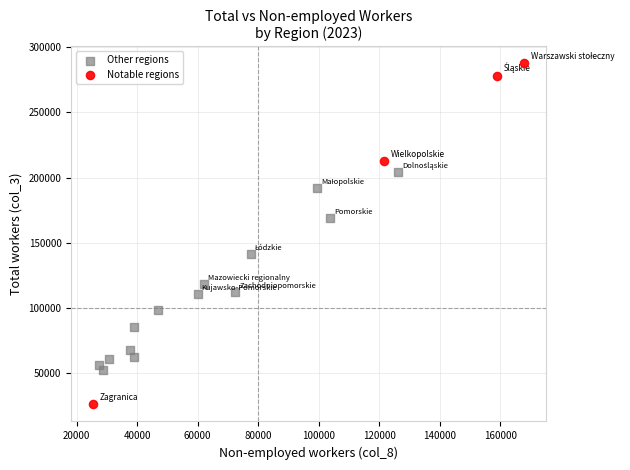

What are all the series names shown in the legend?

Other regions, Notable regions